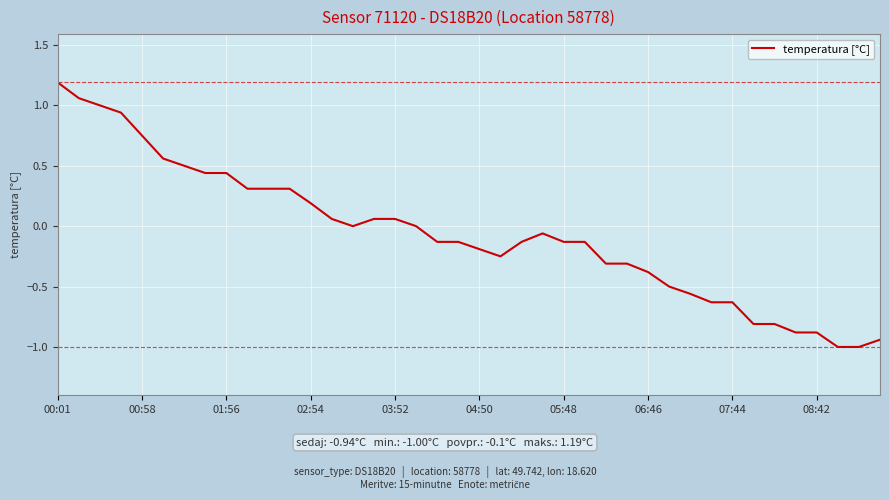

Does the chart have visible grid lines?

Yes